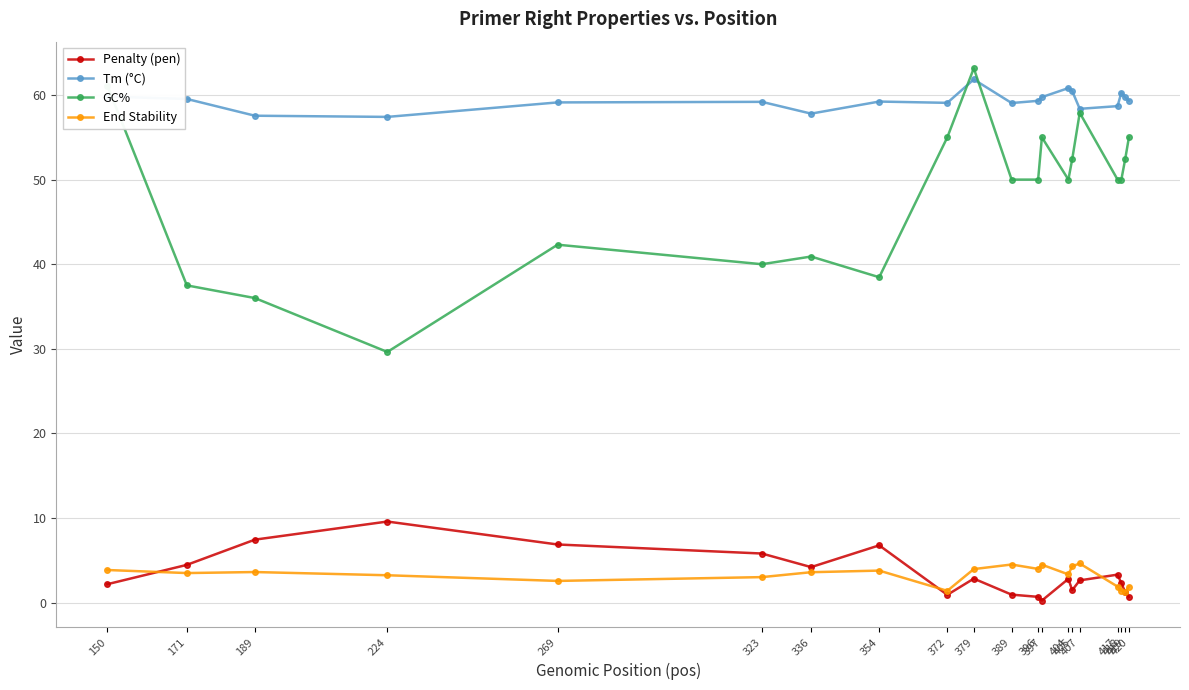

What are all the series names shown in the legend?

Penalty (pen), Tm (°C), GC%, End Stability